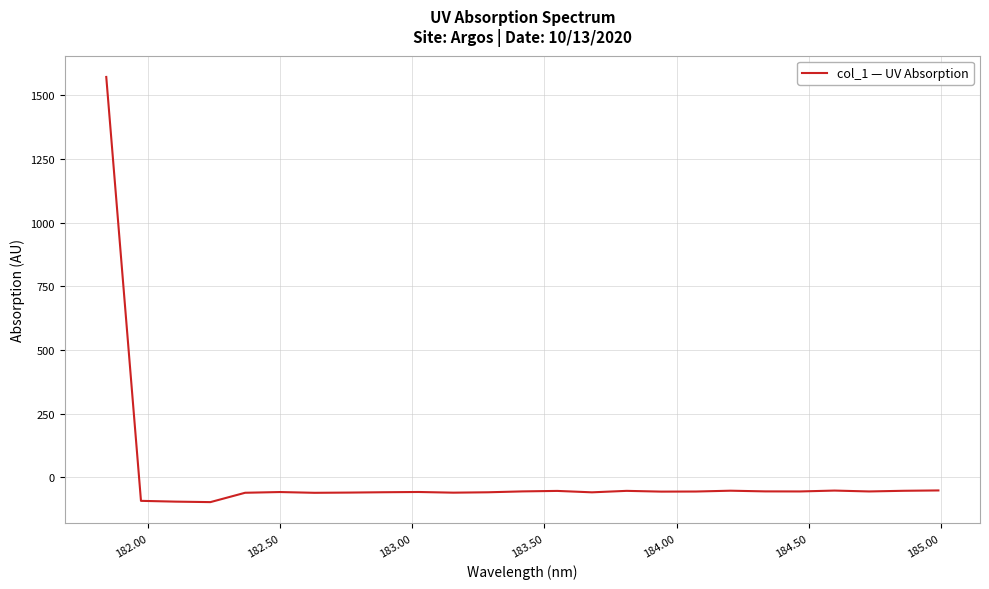

True or false: there are more than 1 points higher than both neighbors.

True